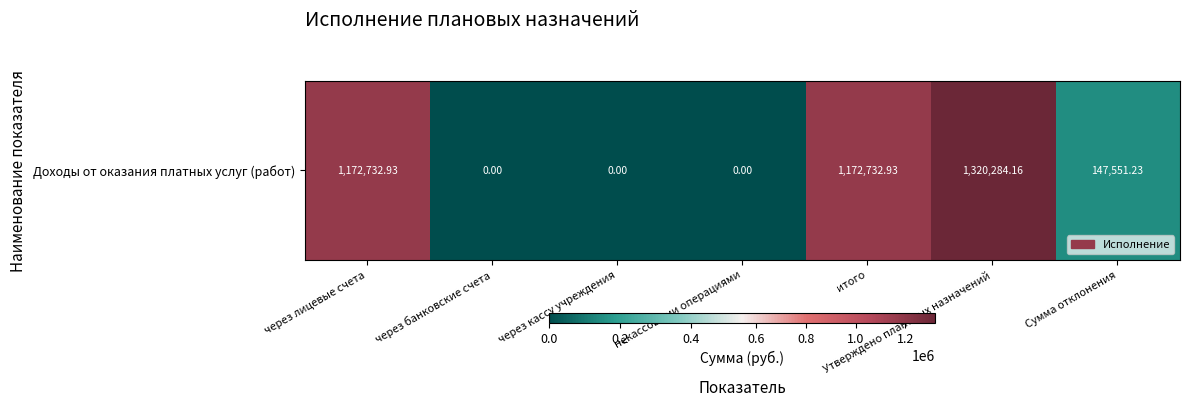

The value at некассовыми операциями is -849824.1. True or false?

False